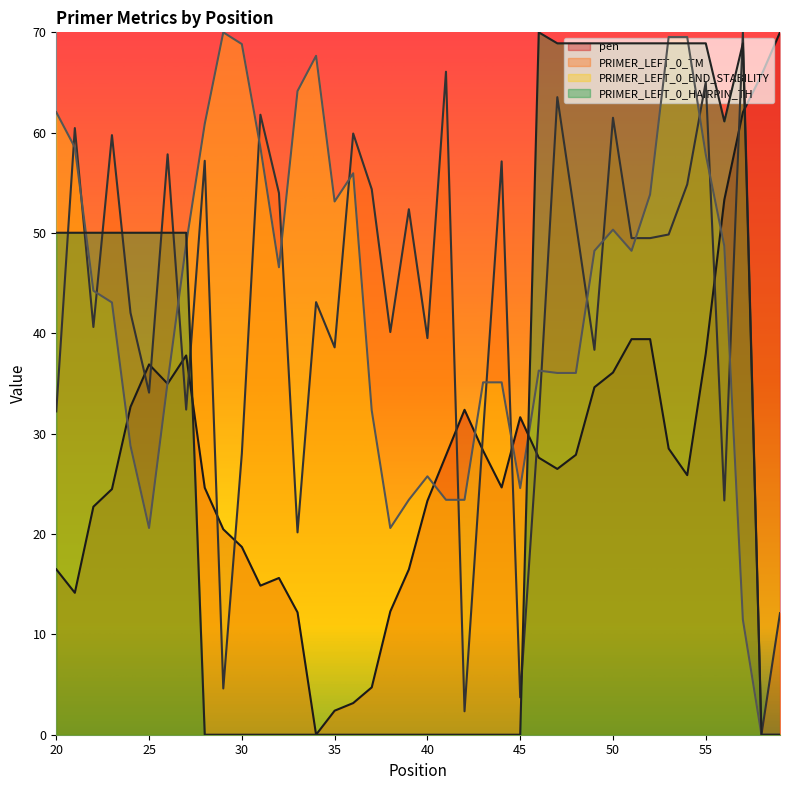

At which category does PRIMER_LEFT_0_TM reach its first local peak?

21